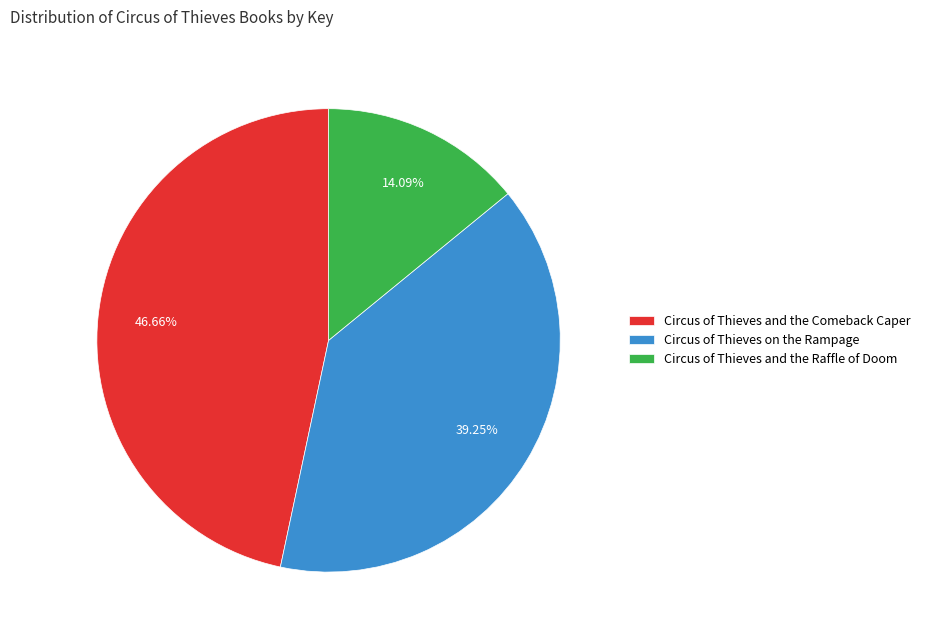

Count the number of slices in the pie.

3